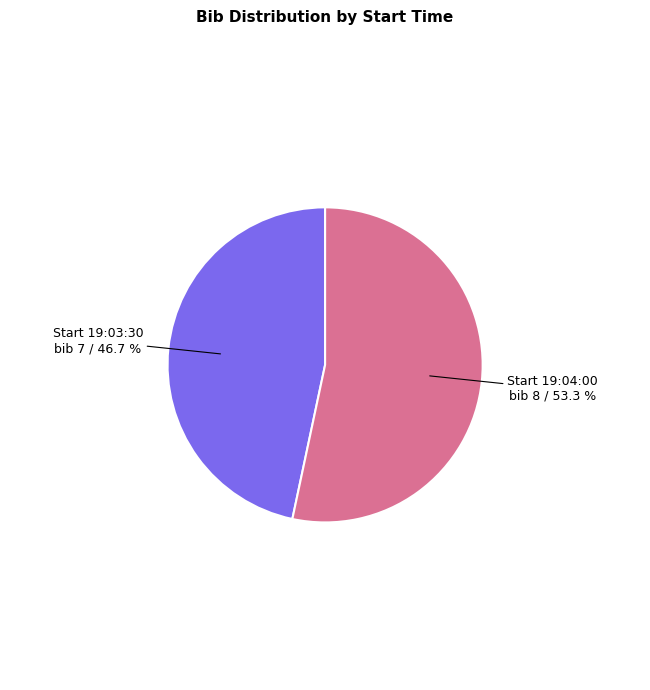

Count the number of slices in the pie.

2